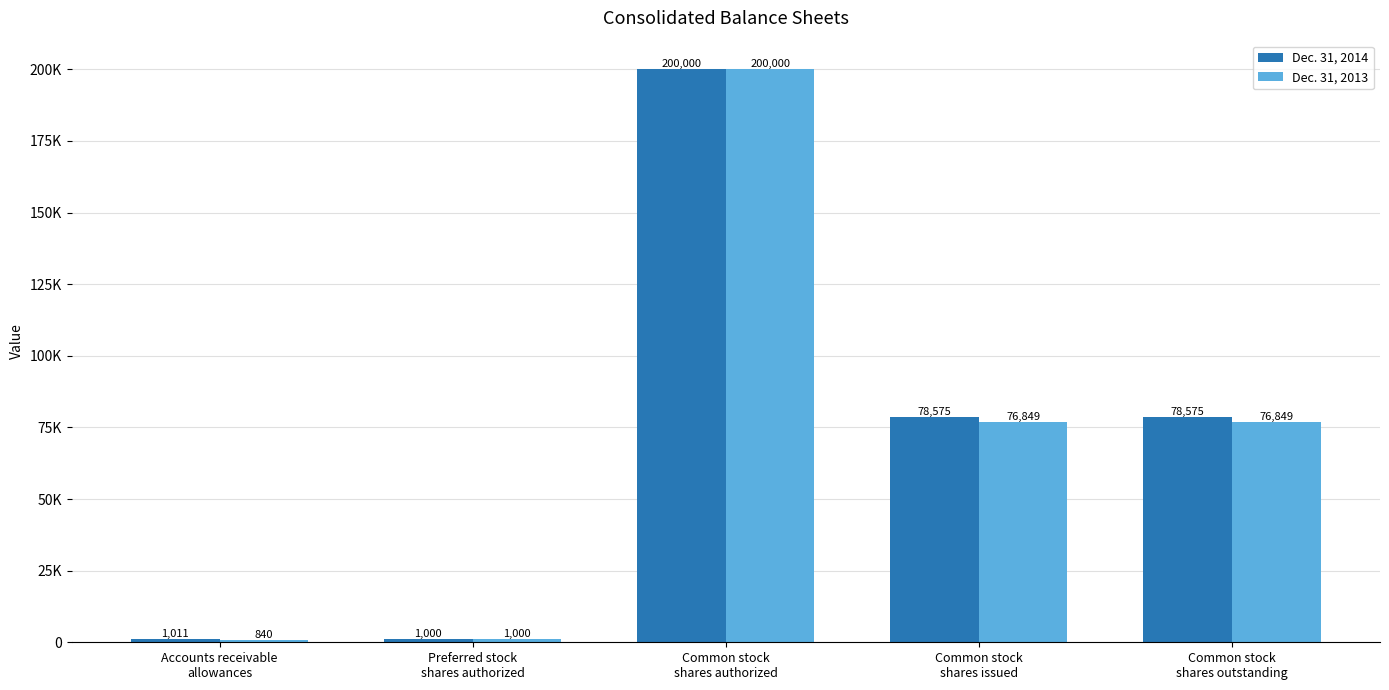

The Dec. 31, 2014 series shows 78575 at Common stock
shares outstanding. True or false?

True